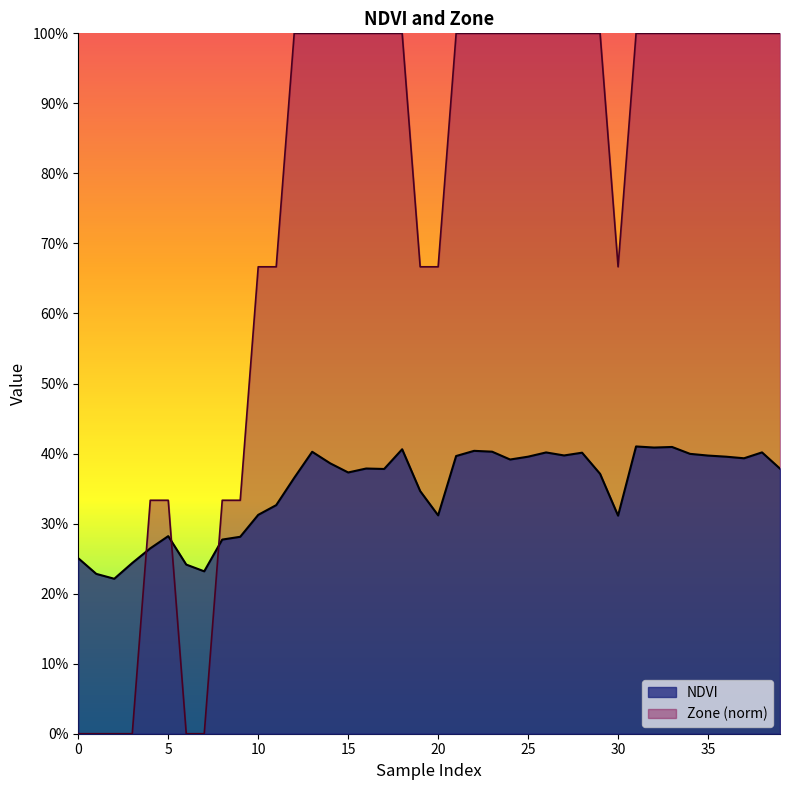

Reading right to left, what are all the values shown in this chart?

NDVI: 0.4	0.4	0.4	0.4	0.4	0.4	0.4	0.4	0.4	0.3	0.4	0.4	0.4	0.4	0.4	0.4	0.4	0.4	0.4	0.3	0.3	0.4	0.4	0.4	0.4	0.4	0.4	0.4	0.3	0.3	0.3	0.3	0.2	0.2	0.3	0.3	0.2	0.2	0.2	0.3
Zone: 1.0	1.0	1.0	1.0	1.0	1.0	1.0	1.0	1.0	0.7	1.0	1.0	1.0	1.0	1.0	1.0	1.0	1.0	1.0	0.7	0.7	1.0	1.0	1.0	1.0	1.0	1.0	1.0	0.7	0.7	0.3	0.3	0.0	0.0	0.3	0.3	0.0	0.0	0.0	0.0